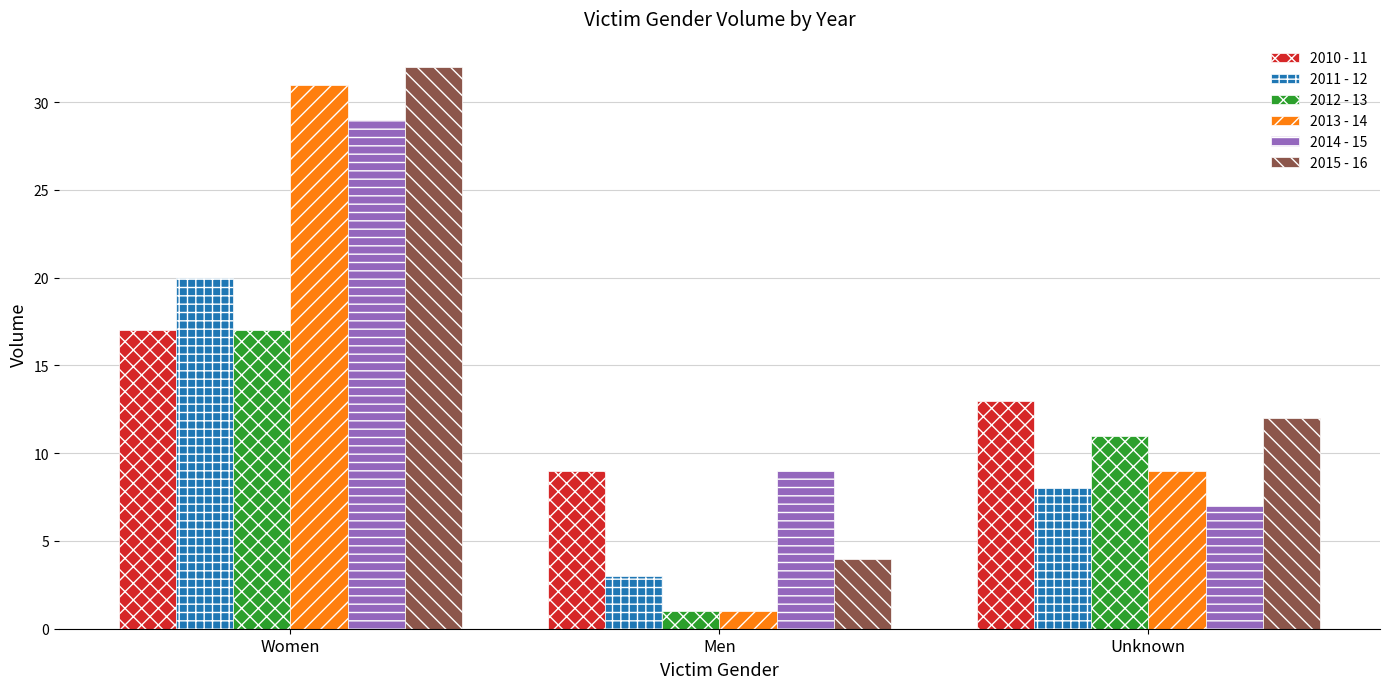

True or false: 2011 - 12 has a value of 8 at Unknown.

True